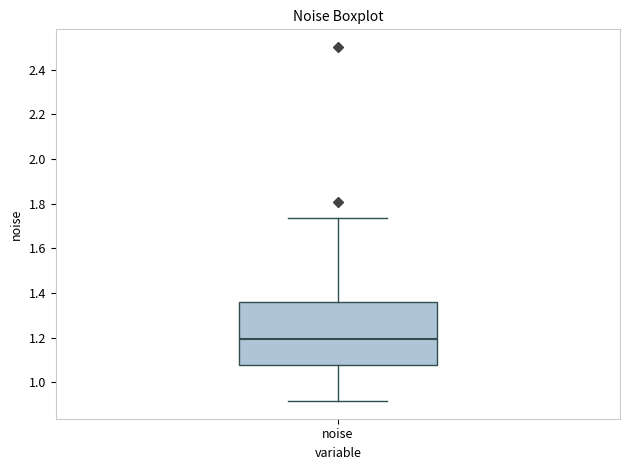

Read this box plot against the y-axis: the position of the median line, the range covered by the box, and the ends of both whiskers. The values are not printed on the chart, so give them approximately, as read against the axis.

median 1.20, box 1.08 to 1.36, whiskers 0.92 to 1.74